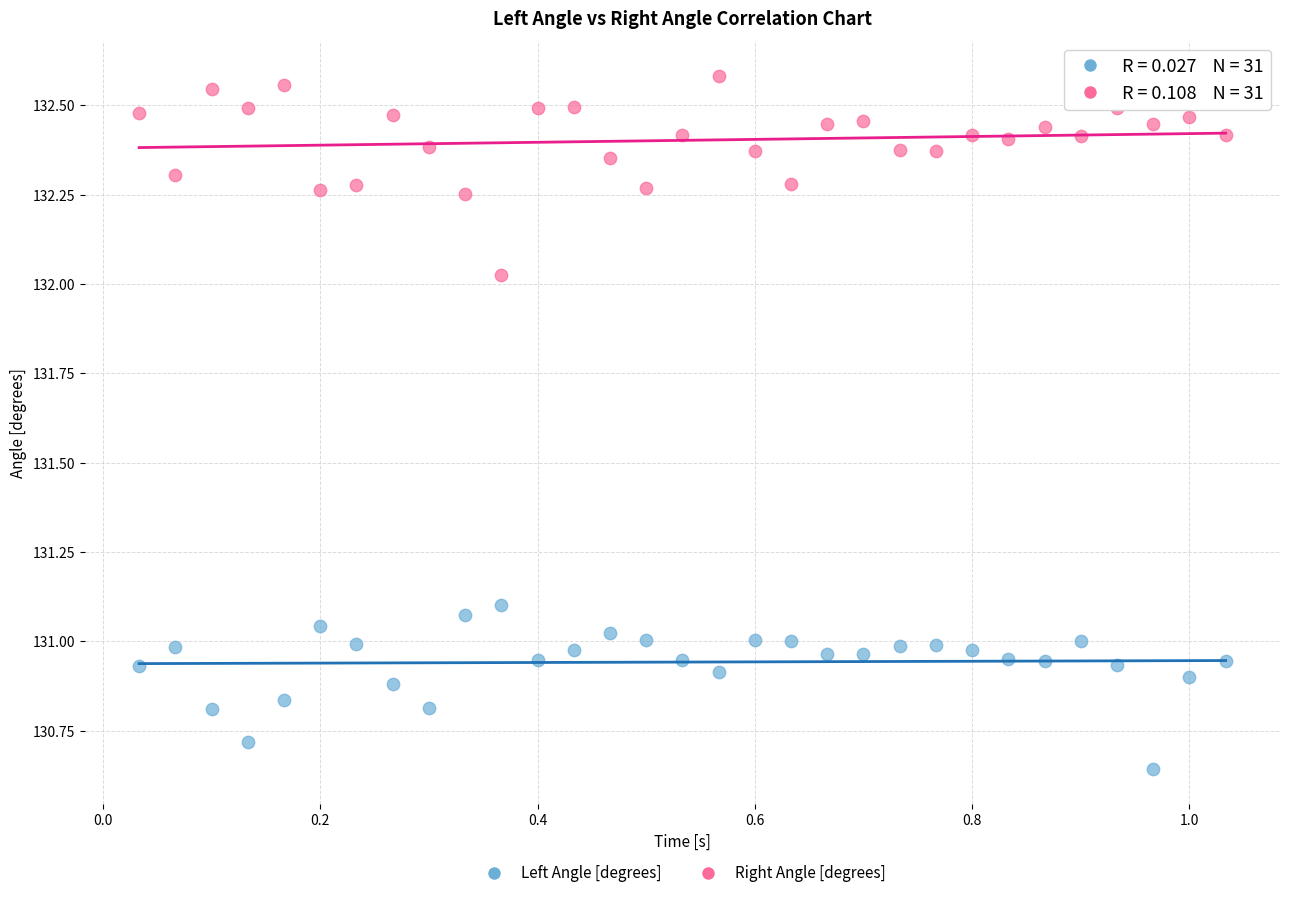

Which series has the largest Y range (max minus min)?

Right Angle [degrees]